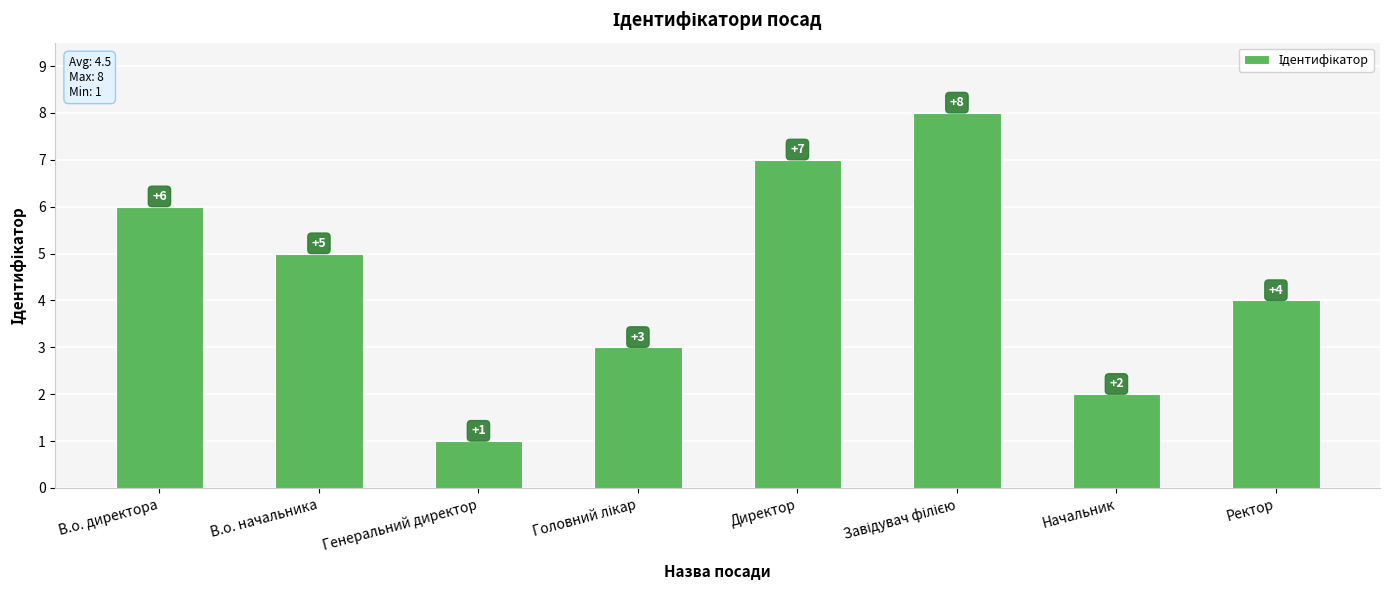

Are the bars grouped side by side (vs. stacked)?

No